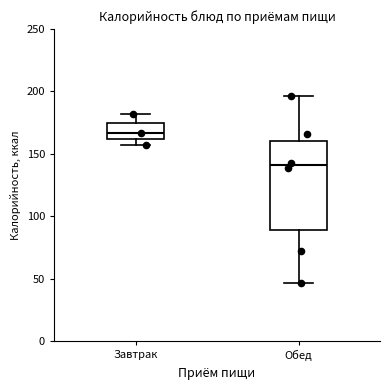

Comparing the boxes themselves (not the whiskers), which one is the tallest?

Обед